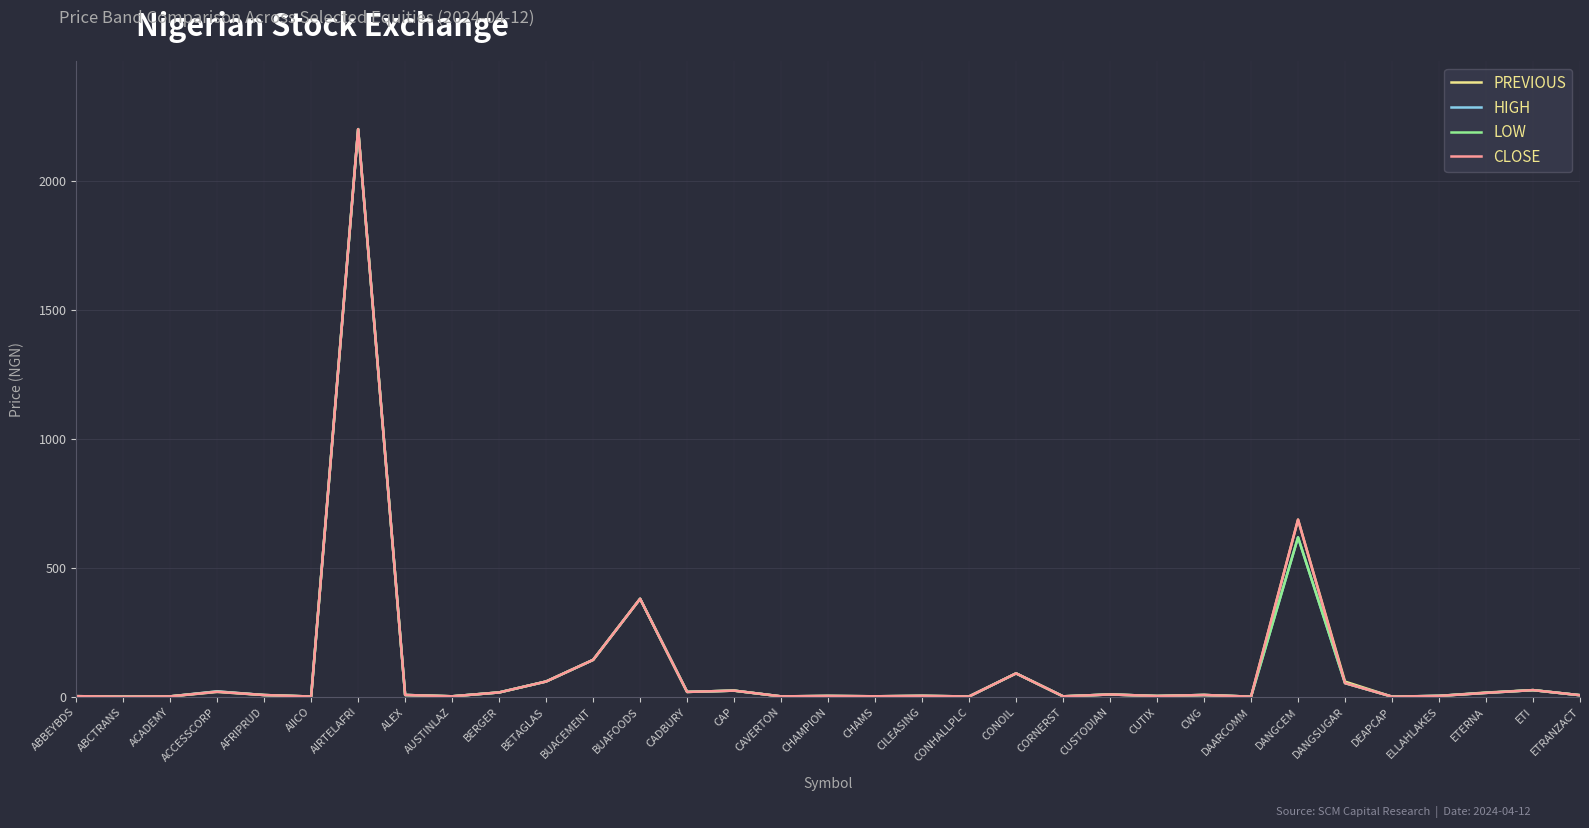

True or false: PREVIOUS has more than 0 interior local peaks.

True